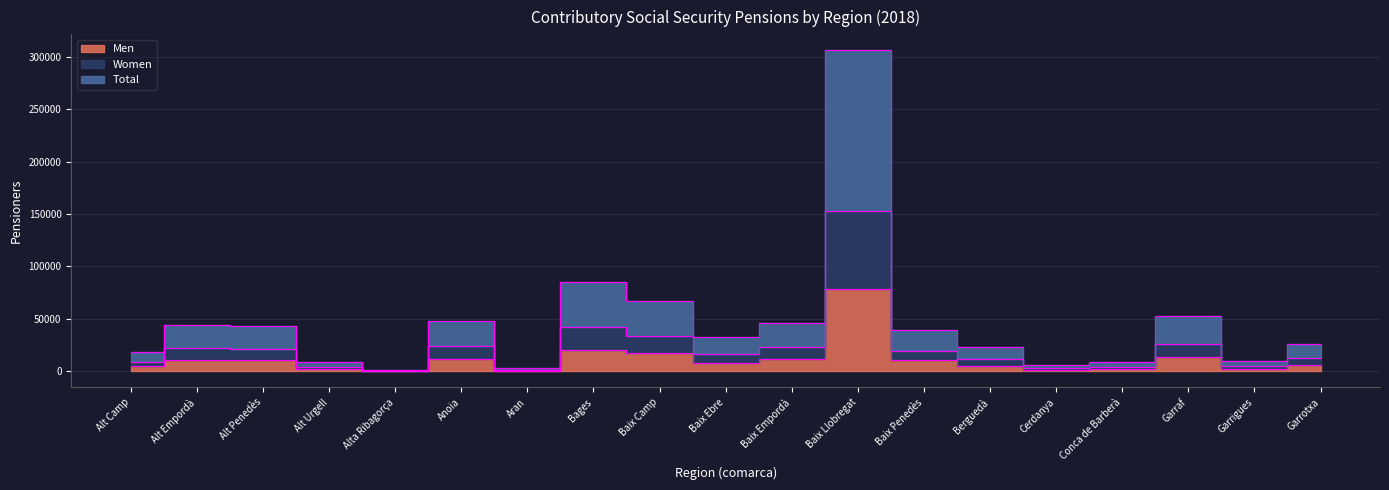

What position from the right is Baix Camp?

11